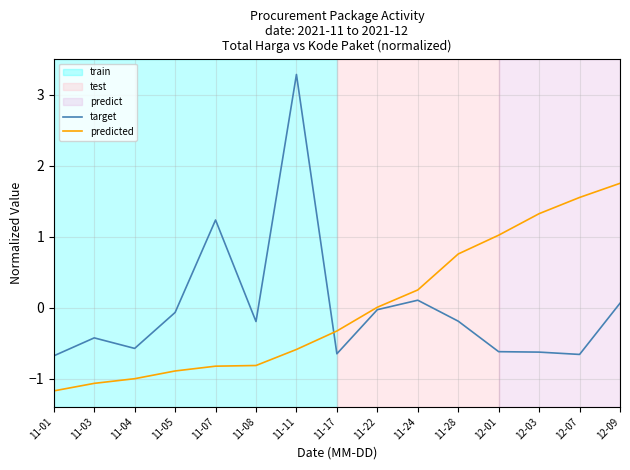

How many series are shown in this chart?

2